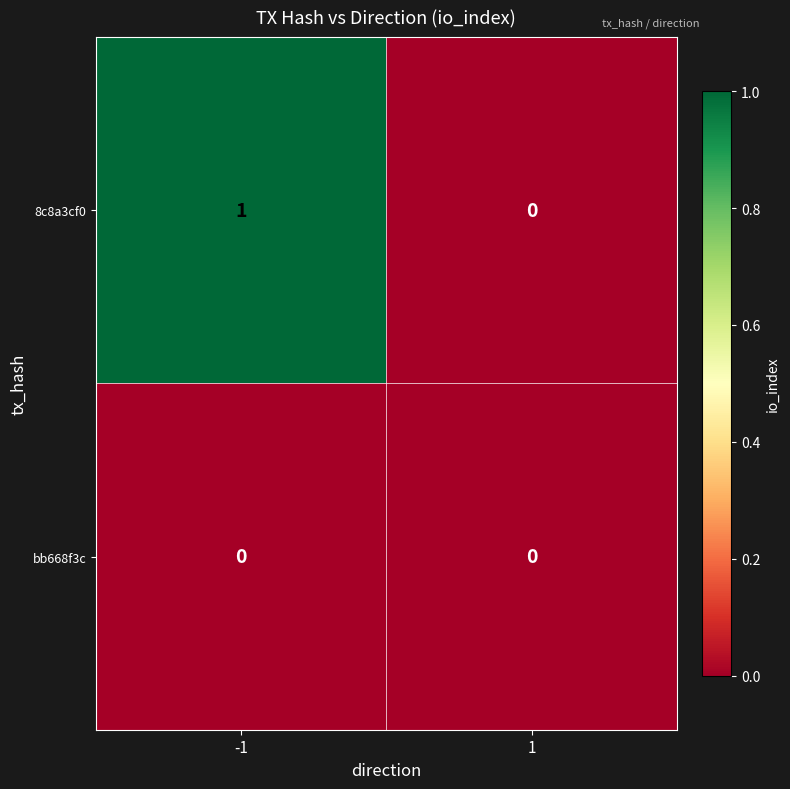

List the series in order of their peak value, highest first.

8c8a3cf0, bb668f3c